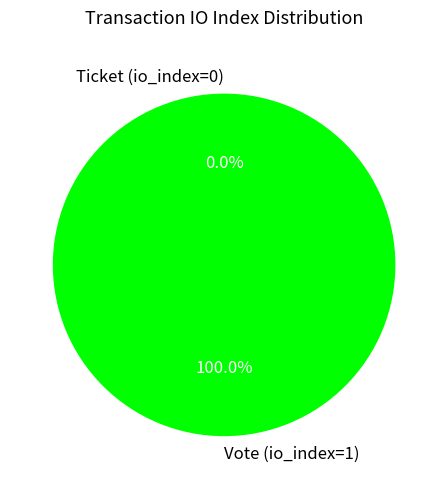

What is the change in value from Vote (io_index=1) to Ticket (io_index=0)?

-1